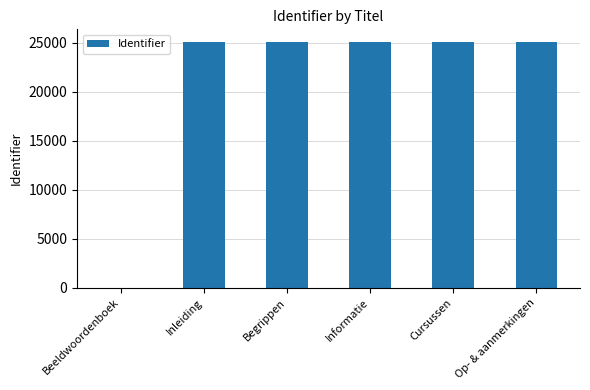

What is the maximum value shown in the chart?

25099